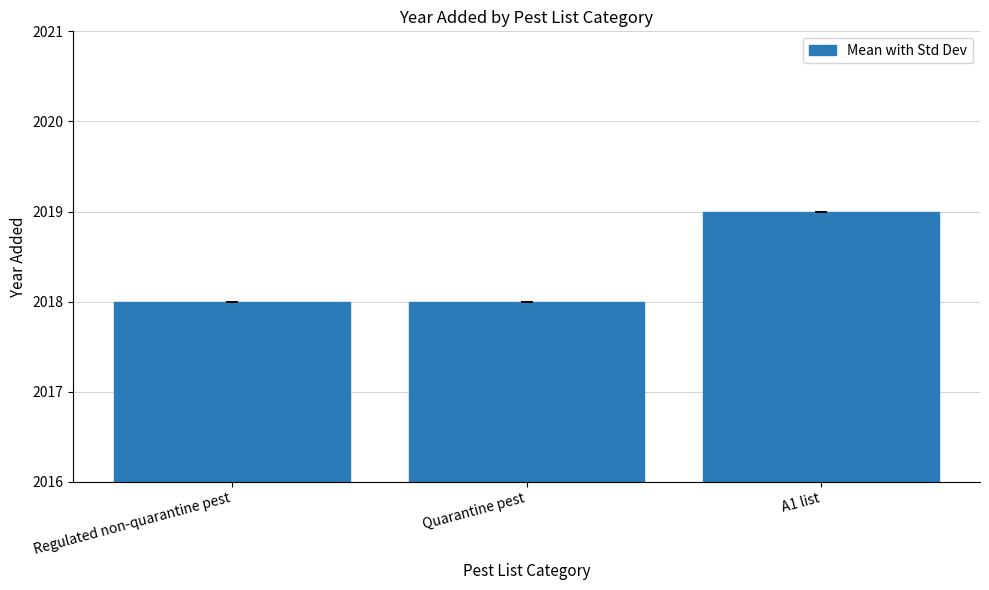

What is the change in value from Quarantine pest to A1 list?

+1